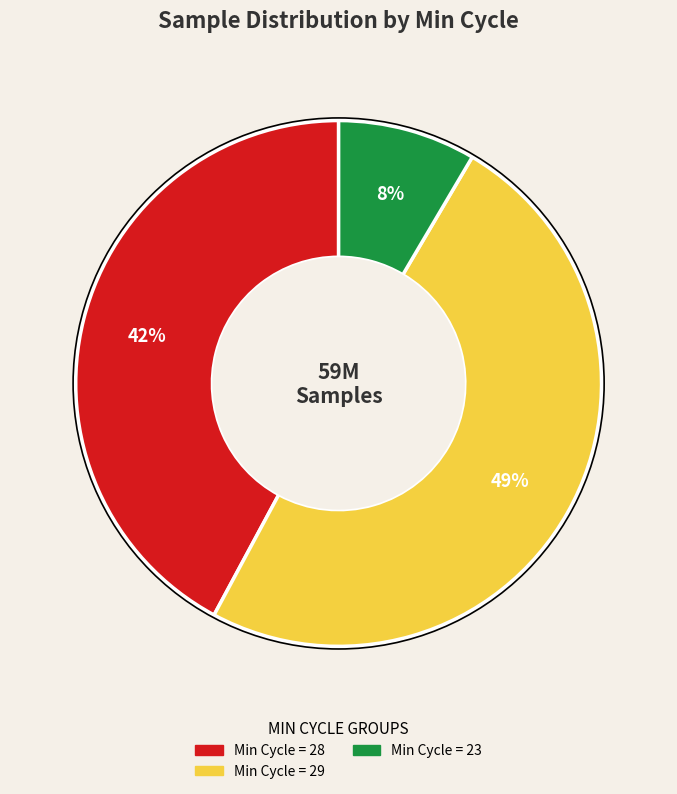

To the nearest percent, what is the difference between the largest and smallest slice percentages?

41%